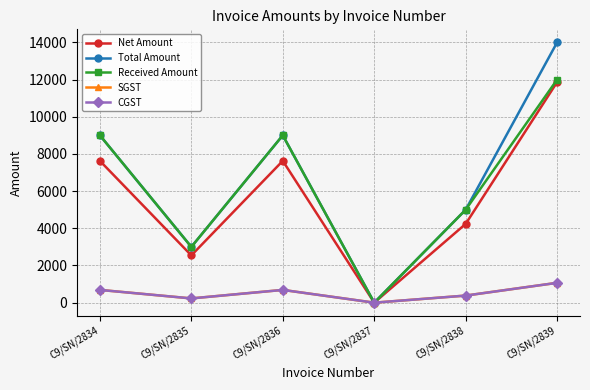

True or false: Received Amount has a value of 5735.7 at C9/SN/2834.

False